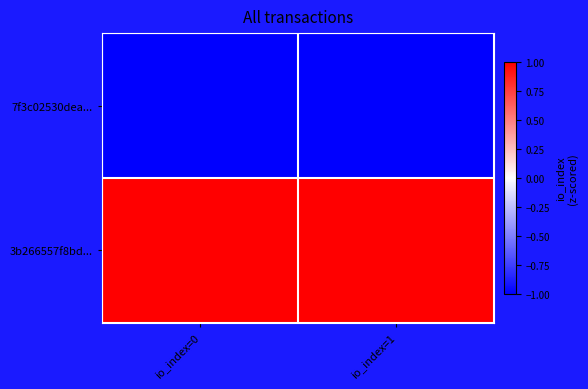

What is the maximum value shown in the chart?

1